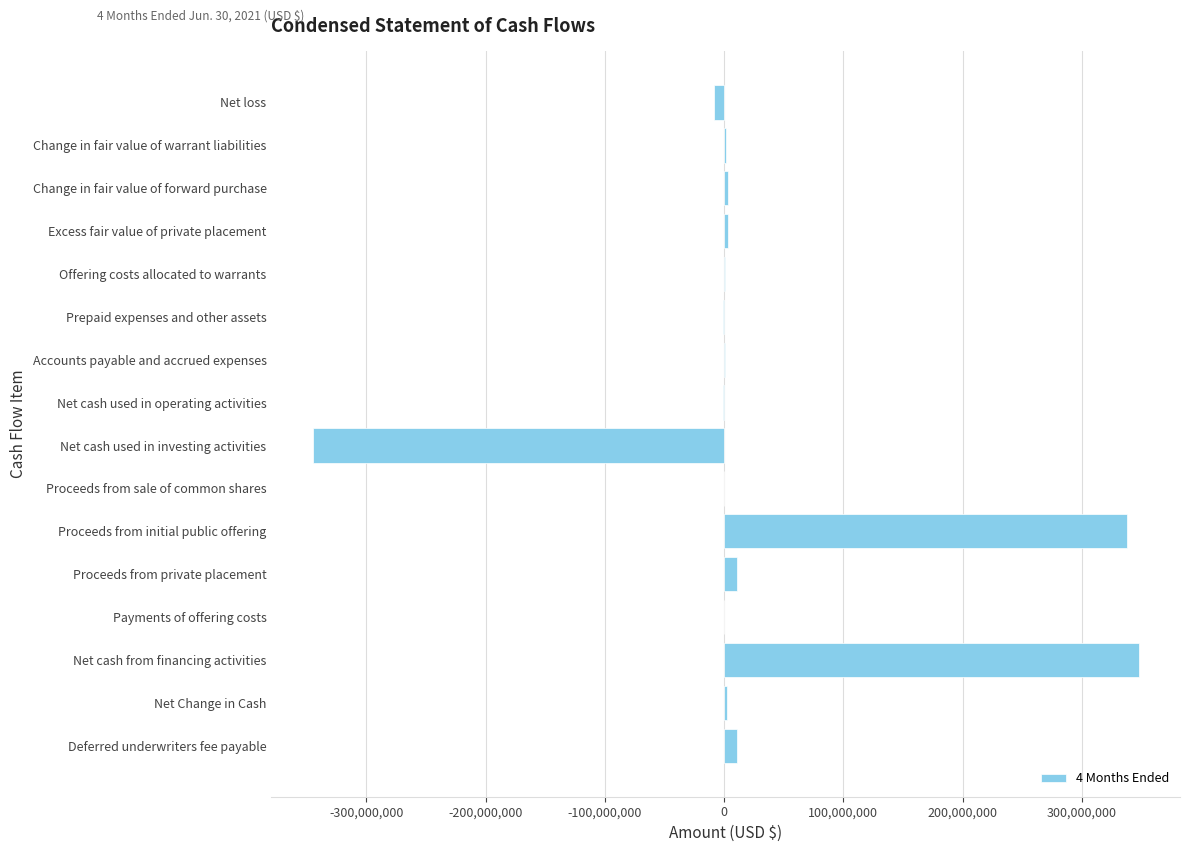

Between Net cash used in operating activities and Net cash used in investing activities, which is larger?

Net cash used in operating activities